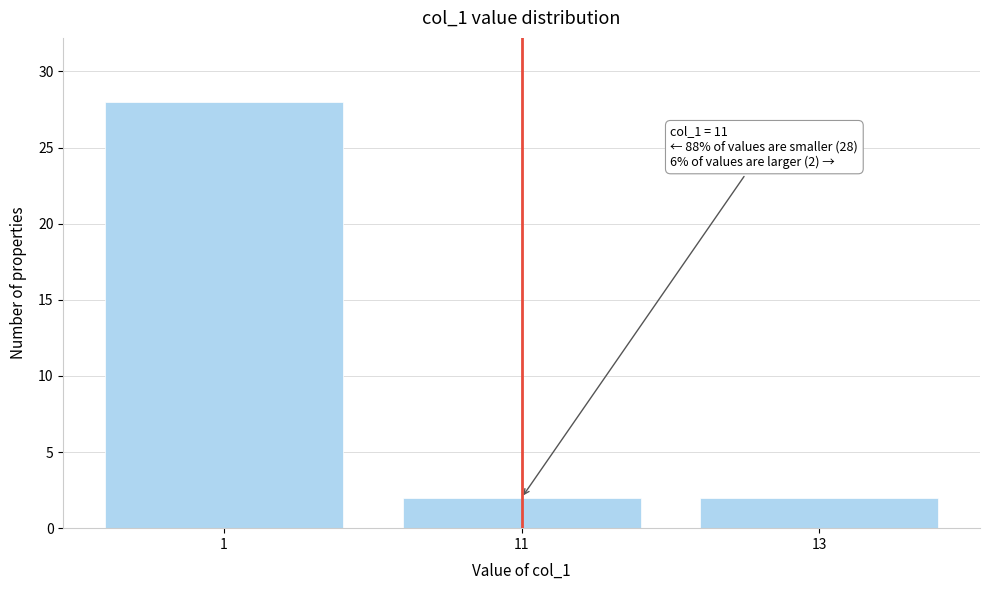

Reading left to right, list all the values displayed in this chart.

28	2	2